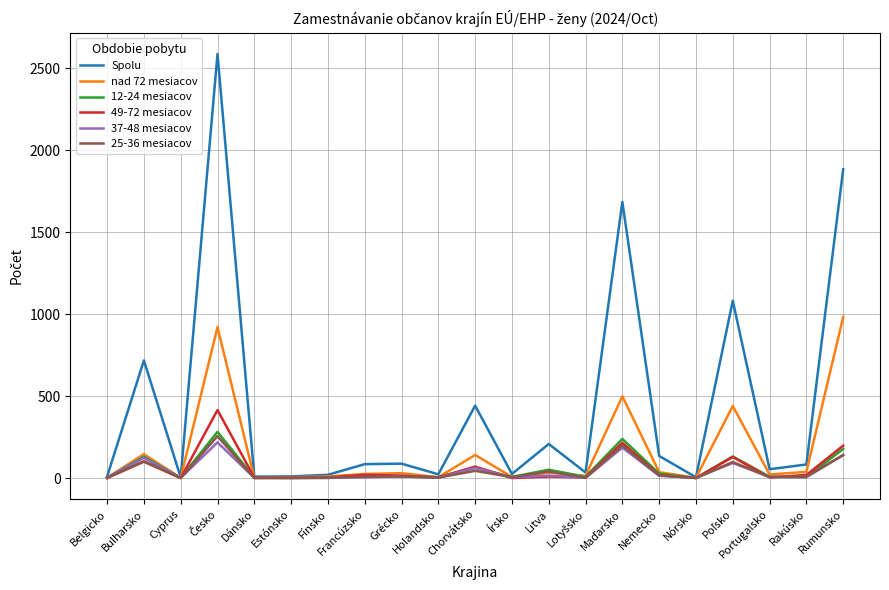

Which series has the largest range (max minus min)?

Spolu